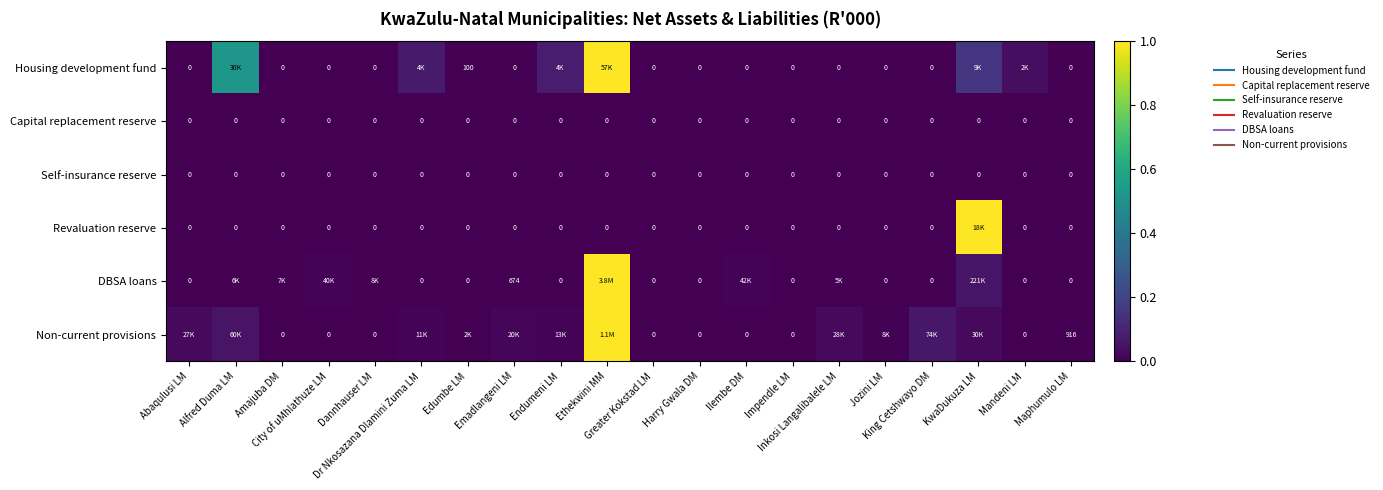

Which has a higher value, Mandeni LM or Alfred Duma LM?

Alfred Duma LM